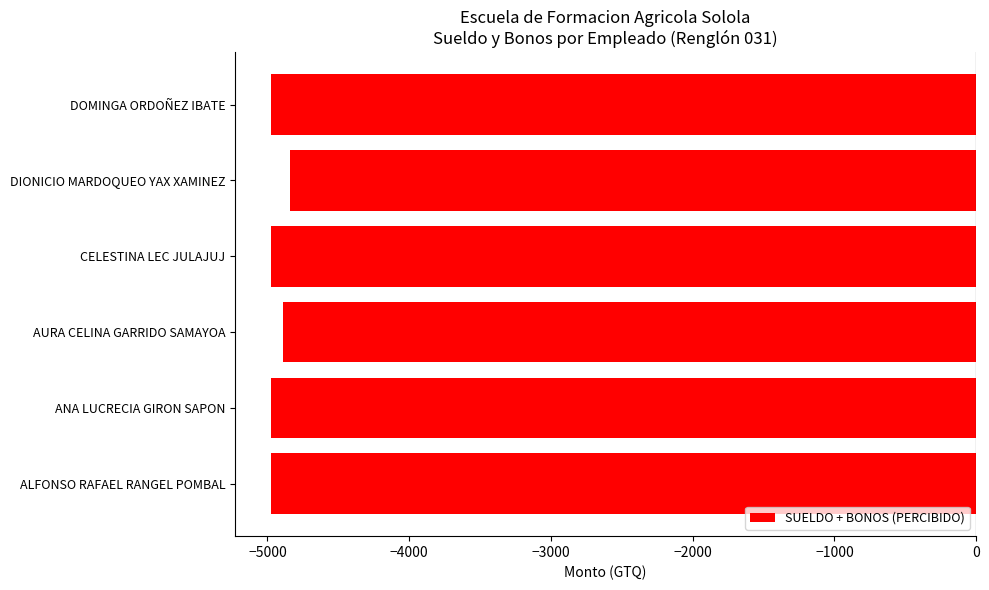

Is it true that the value at DOMINGA ORDOÑEZ IBATE is -4978.5?

True